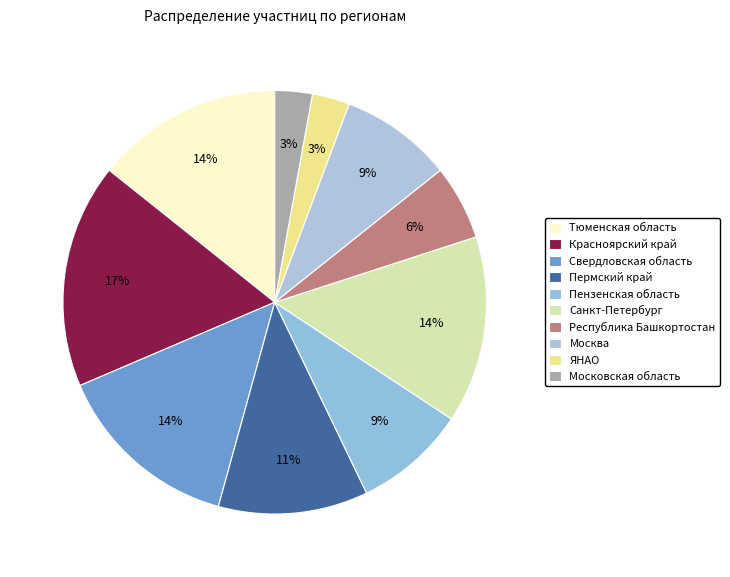

To the nearest percent, what is the combined percentage of Тюменская область and ЯНАО?

17%